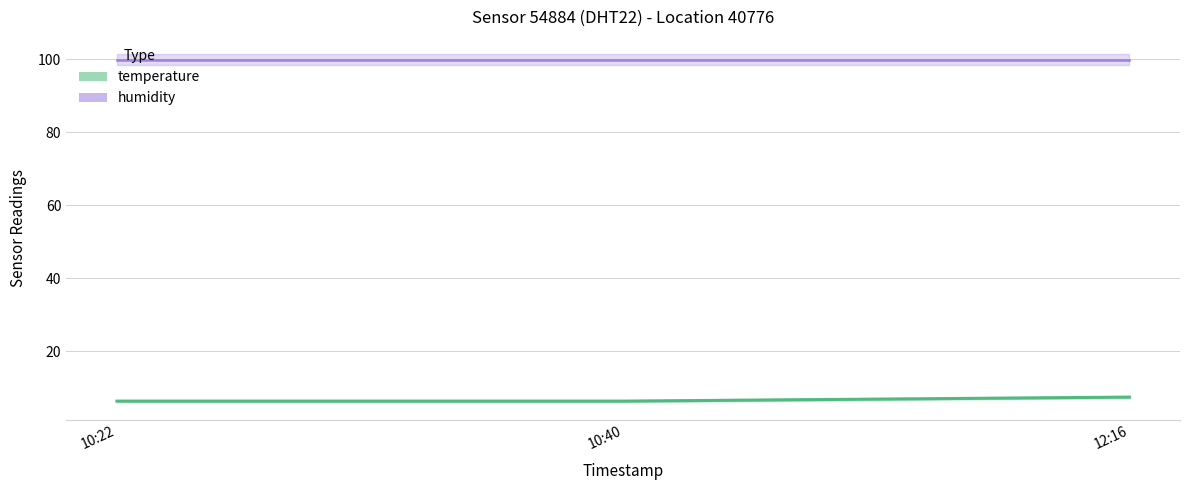

At which label is the value closest to 6?

10:22